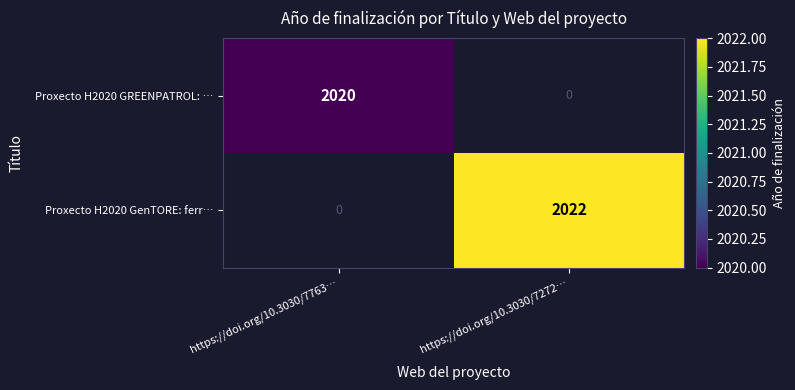

What is the maximum value shown in the chart?

2022.0